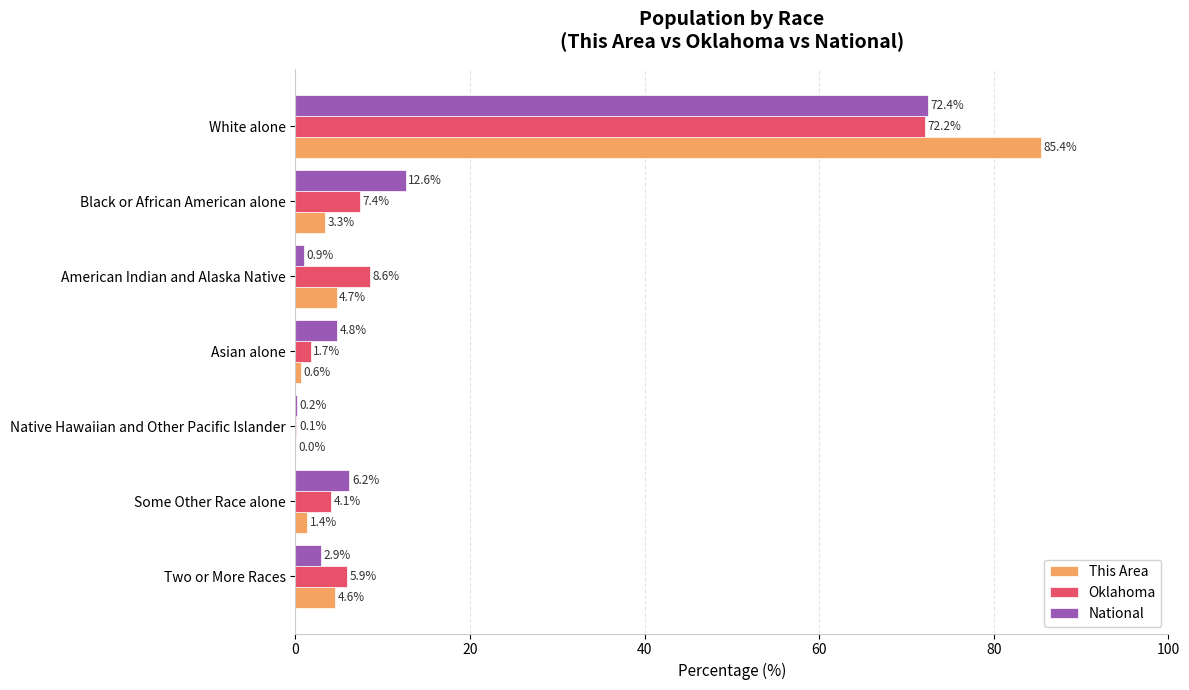

How many data points in National are above 4?

4